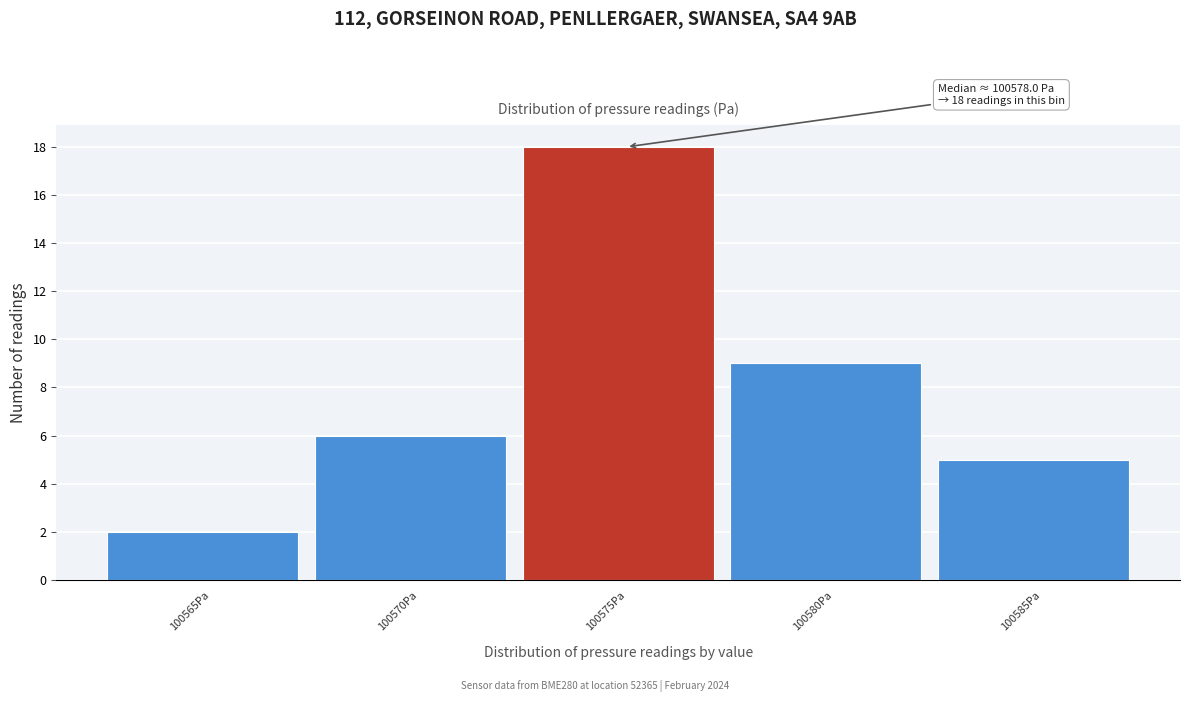

Reading left to right, what are all the values shown in this chart?

100565Pa=2	100570Pa=6	100575Pa=18	100580Pa=9	100585Pa=5